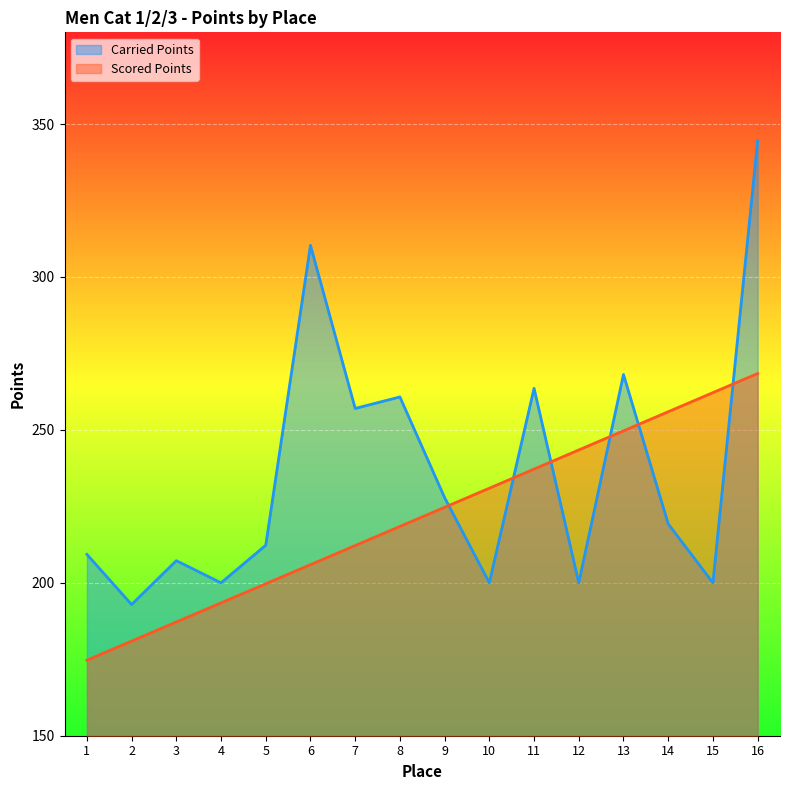

What is the difference between the maximum and minimum values in the Scored Points series?

93.8